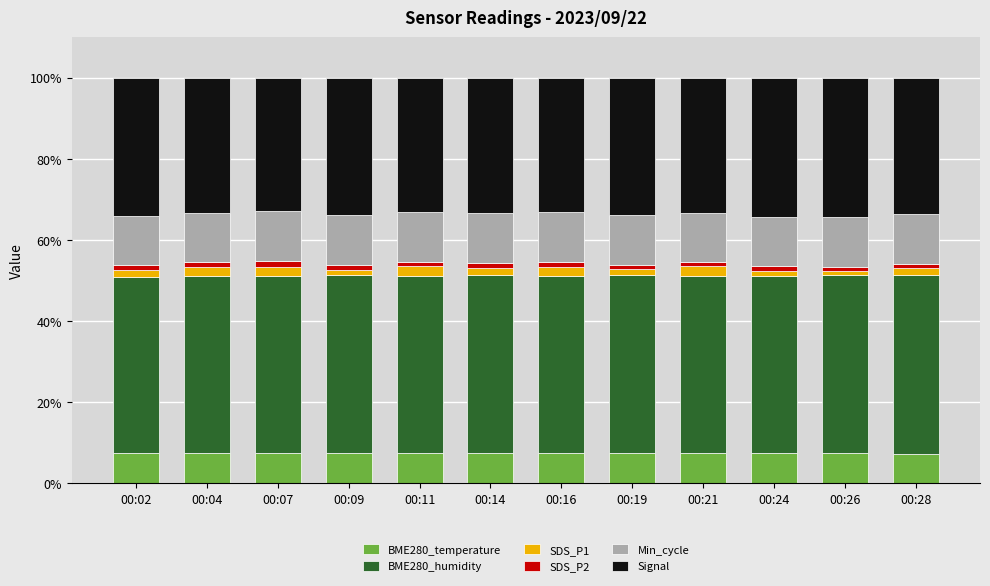

What is the highest value of the BME280_temperature series?

7.5